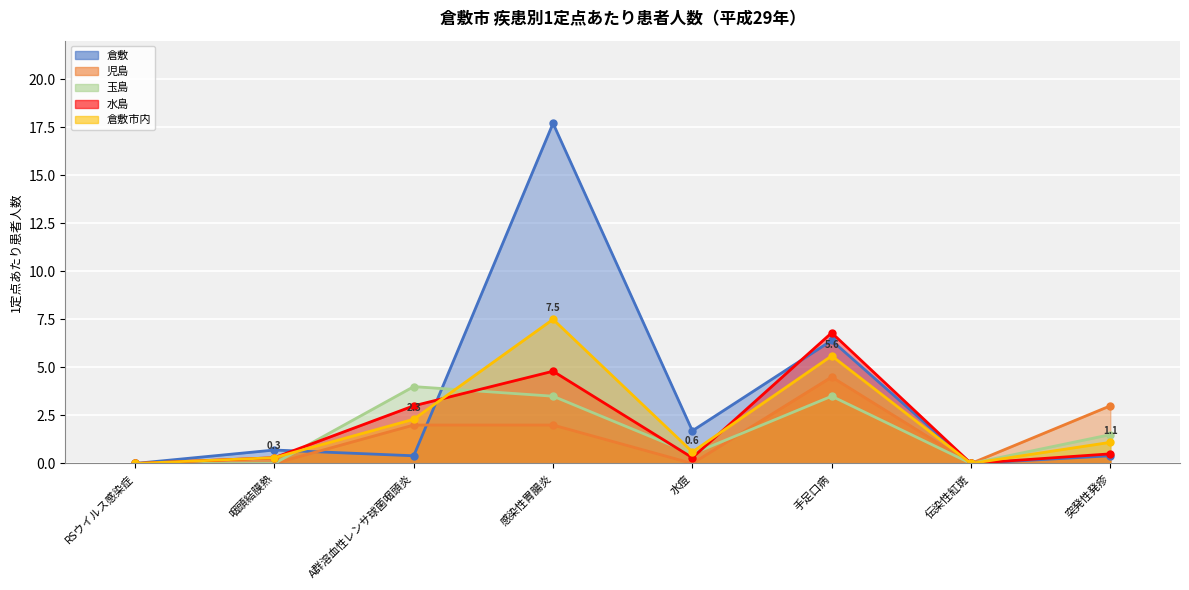

What is the difference between the maximum and minimum values in the 玉島 series?

4.0